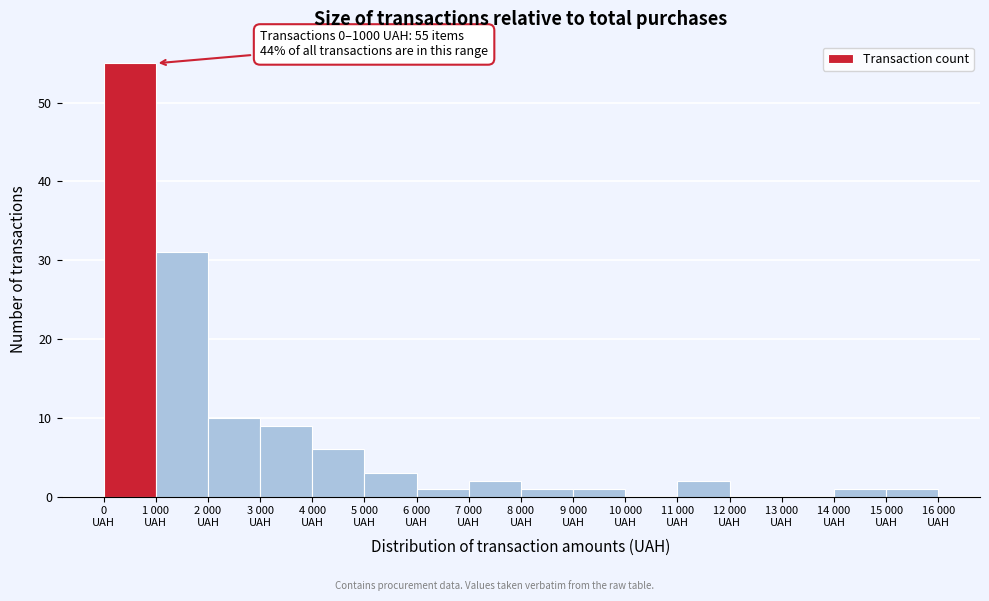

What is the greatest value displayed?

55